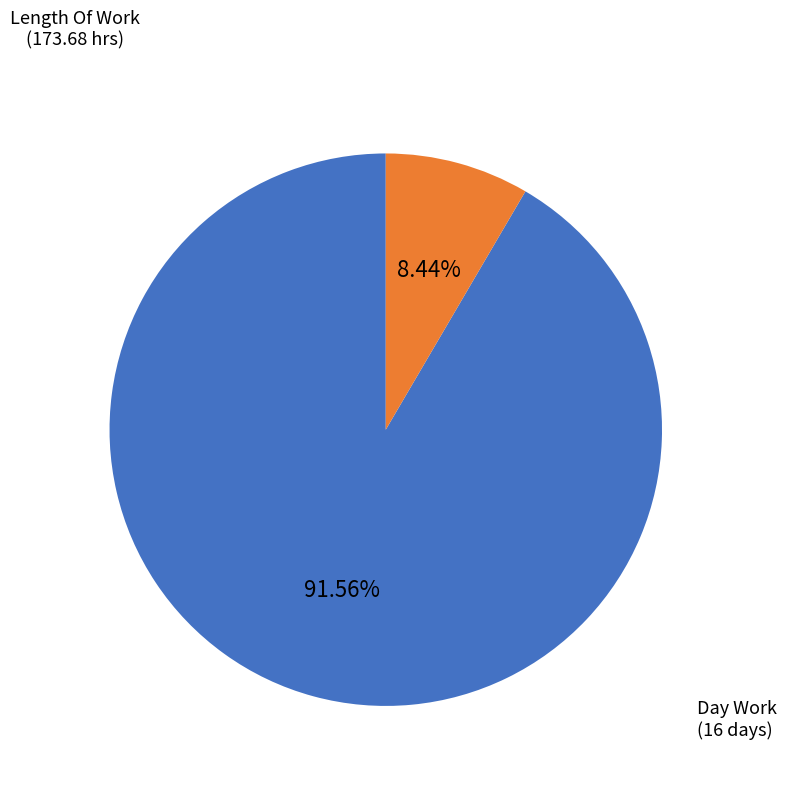

How many slices are in this pie chart?

2